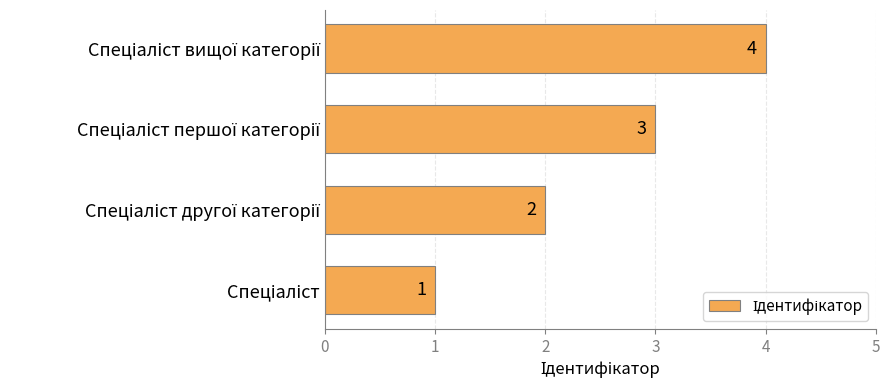

Count the values in the range 2 to 4.

3